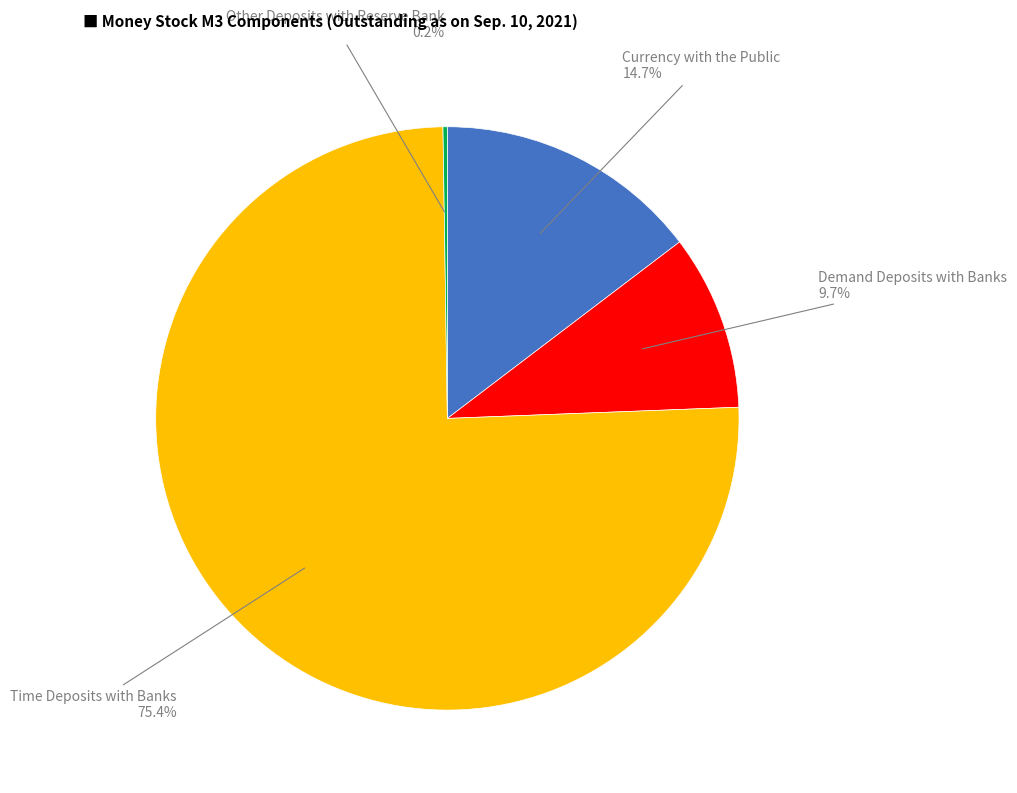

Is there a majority slice in this chart?

Yes